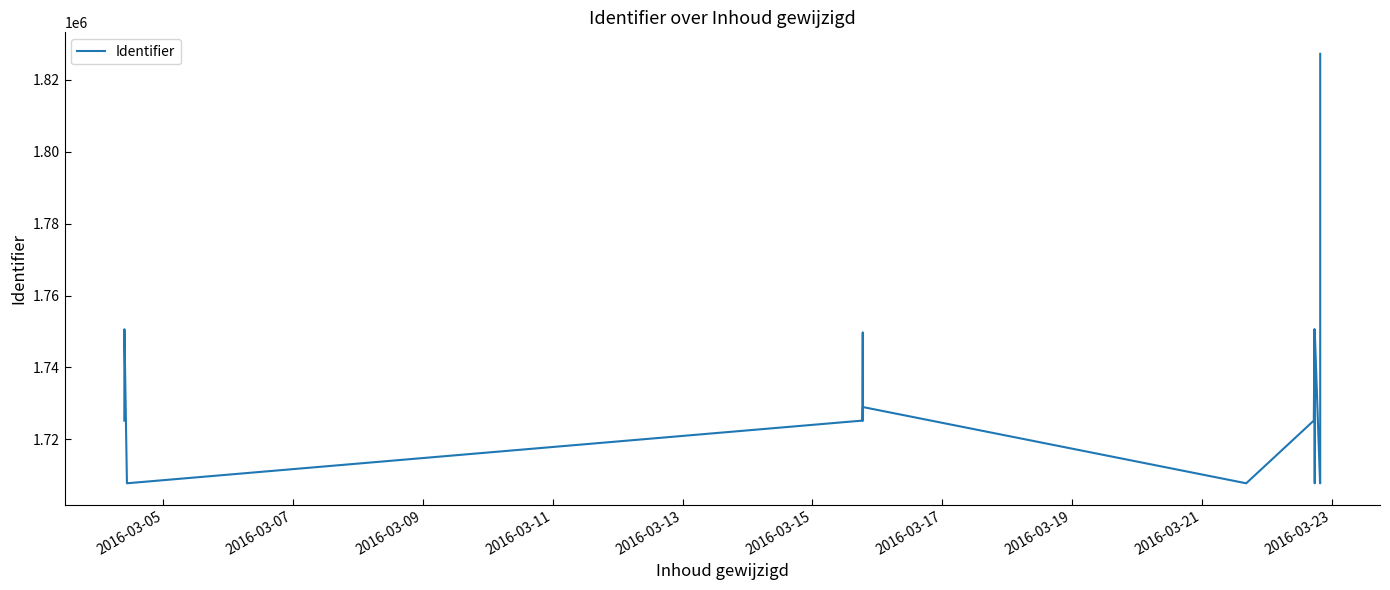

How many data points does each series have?

16